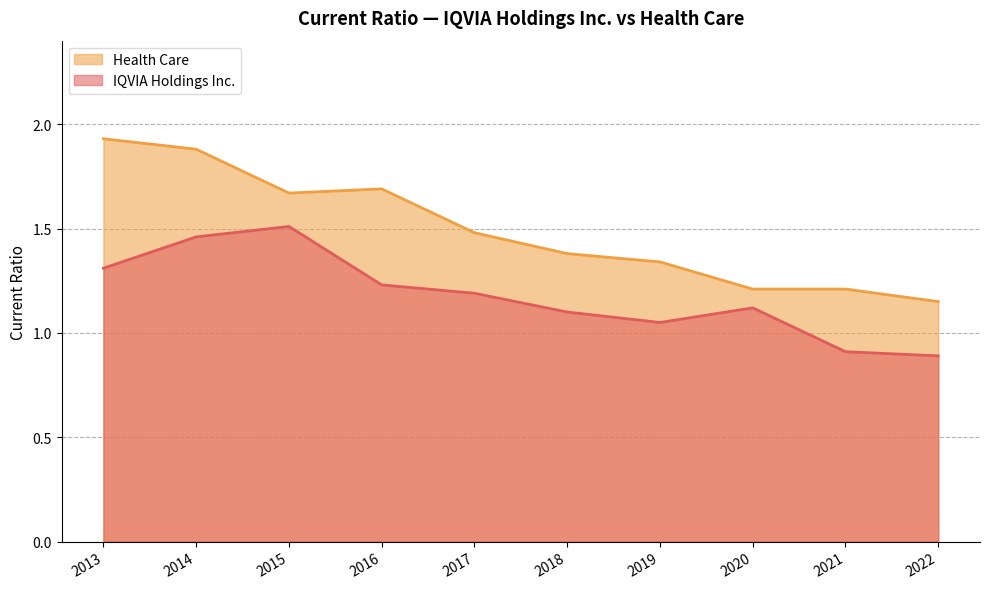

Reading left to right, list all the values displayed in this chart.

IQVIA Holdings Inc.: 2022=0.9	2021=0.9	2020=1.1	2019=1.1	2018=1.1	2017=1.2	2016=1.2	2015=1.5	2014=1.5	2013=1.3
Health Care: 2022=1.1	2021=1.2	2020=1.2	2019=1.3	2018=1.4	2017=1.5	2016=1.7	2015=1.7	2014=1.9	2013=1.9